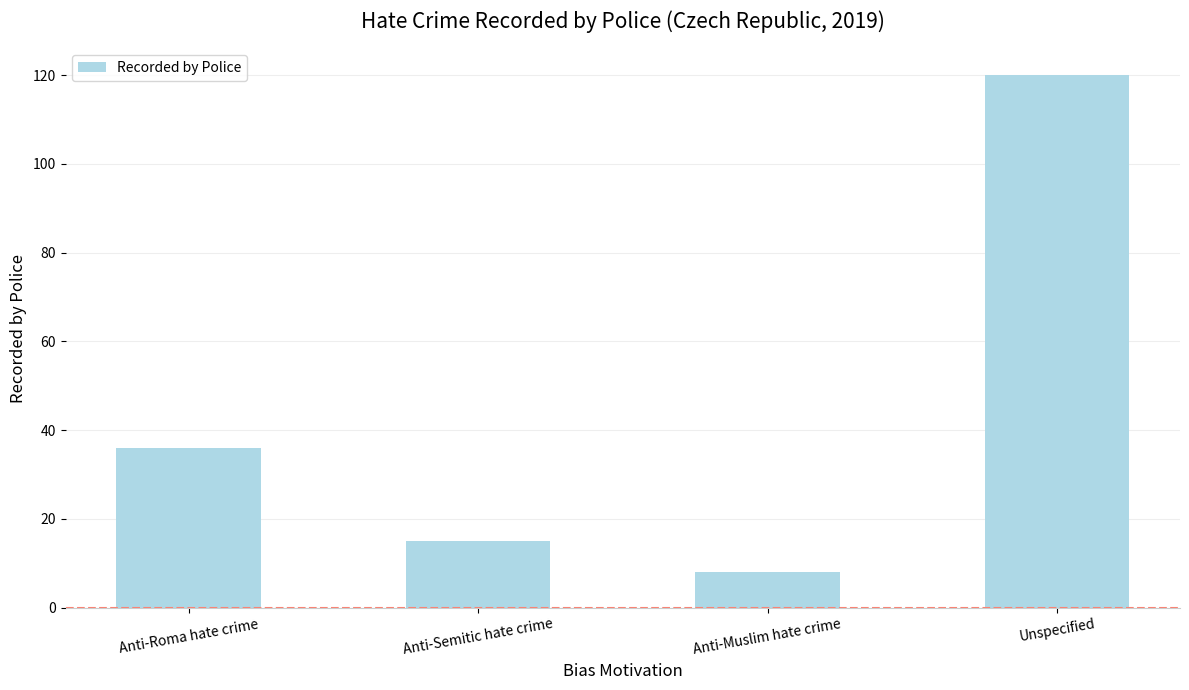

How many values are below 36?

2